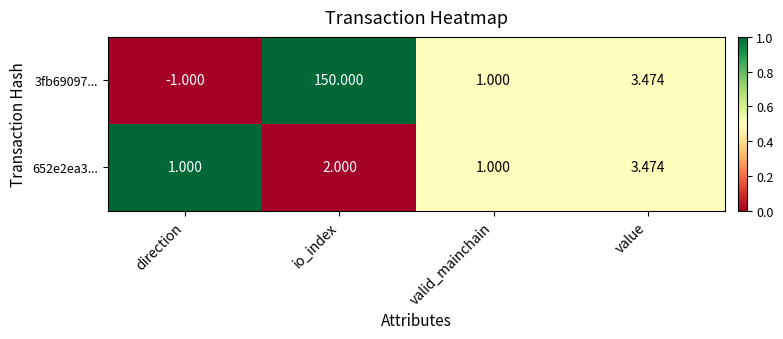

Which series has the largest total across all categories?

3fb69097...